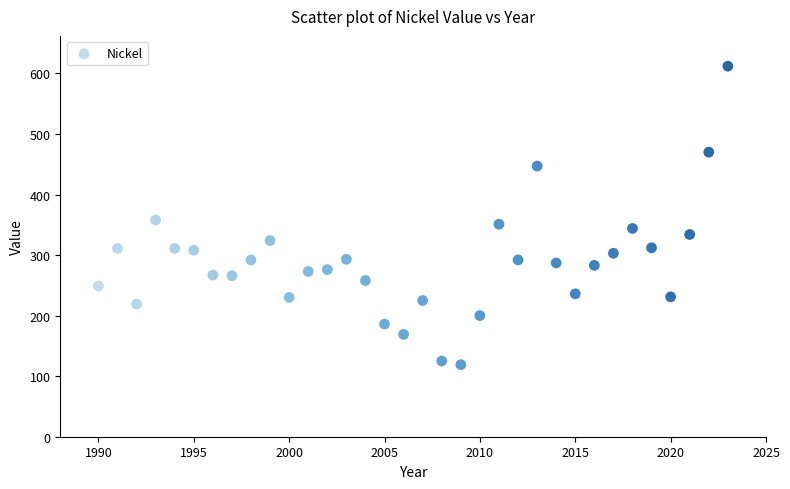

What Y value in the scatter plot is closest to 365?

358